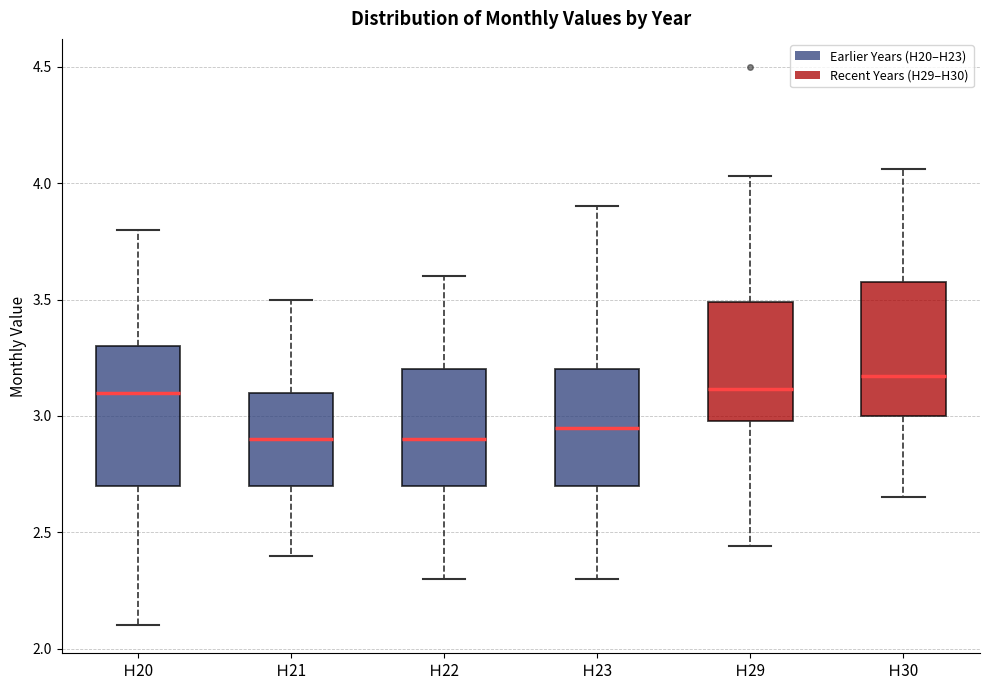

Where does the lower whisker of the box for Ｈ23 end on the y-axis? The values are not printed on the chart, so give them approximately, as read against the axis.

2.30